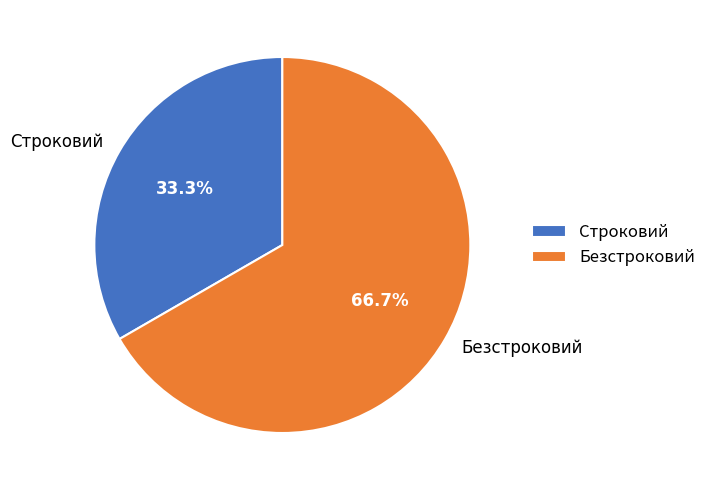

To the nearest percent, what percentage of the pie is Безстроковий?

67%